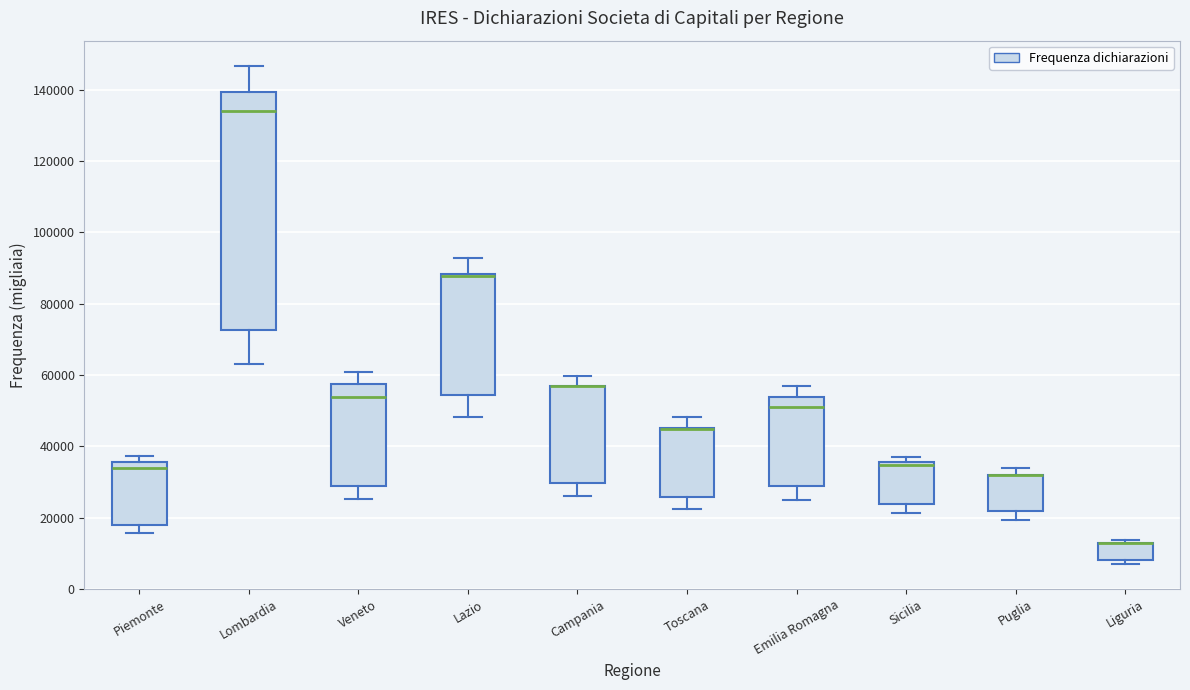

Which box is the tallest, from its lower edge to its upper edge?

Lombardia